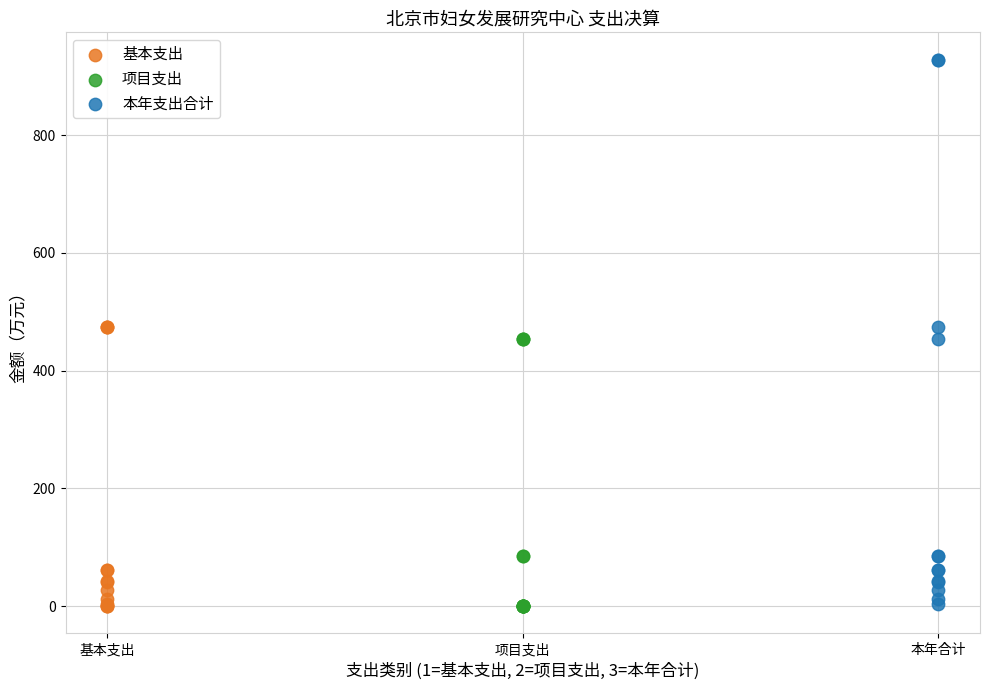

Which series contains the highest Y value?

本年支出合计